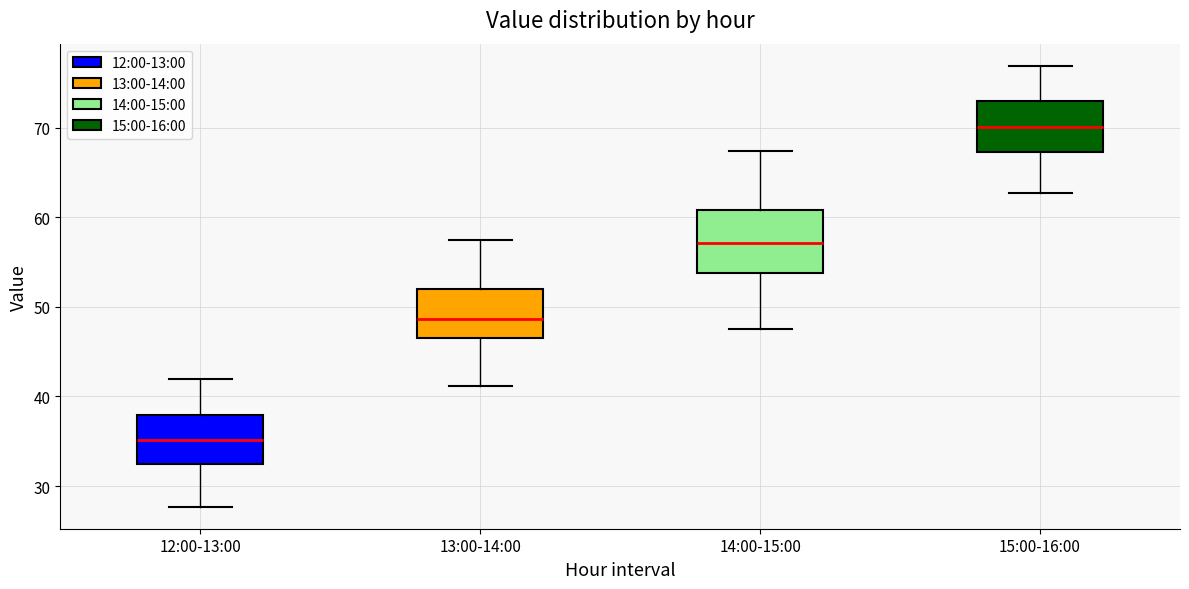

Reading left to right, read every box against the y-axis: the position of its median line, the range the box covers, and the ends of its whiskers. The values are not printed on the chart, so give them approximately, as read against the axis.

12:00-13:00: median 35, box 32 to 38, whiskers 28 to 42
13:00-14:00: median 49, box 47 to 52, whiskers 41 to 57
14:00-15:00: median 57, box 54 to 61, whiskers 48 to 67
15:00-16:00: median 70, box 67 to 73, whiskers 63 to 77